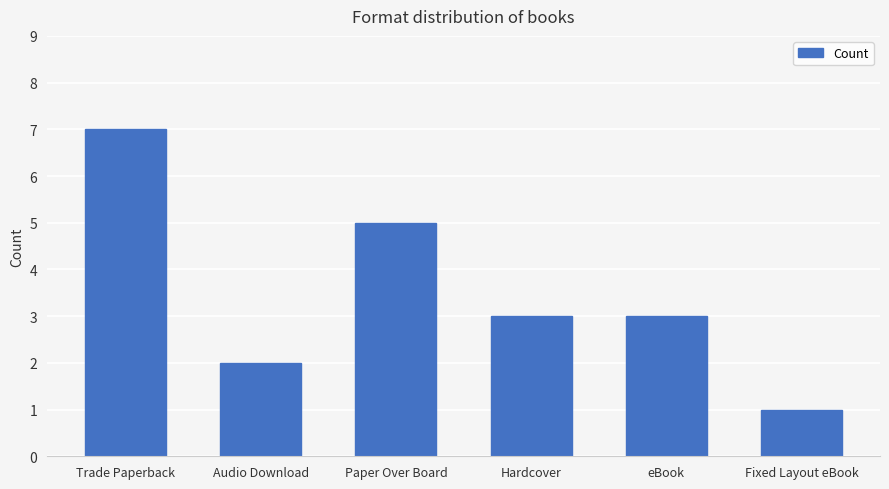

Reading left to right, list all the values displayed in this chart.

7	2	5	3	3	1